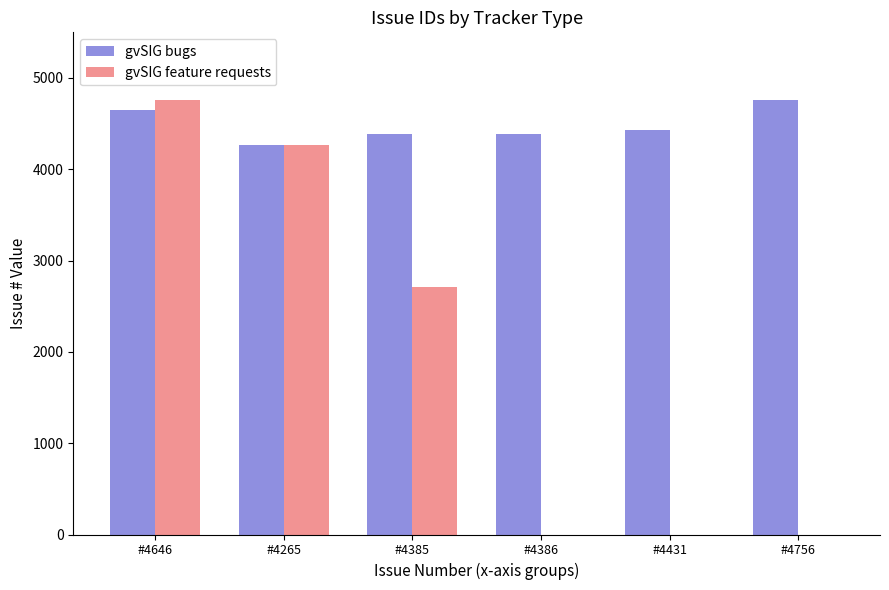

Which series changed the most between #4646 and #4386?

gvSIG feature requests